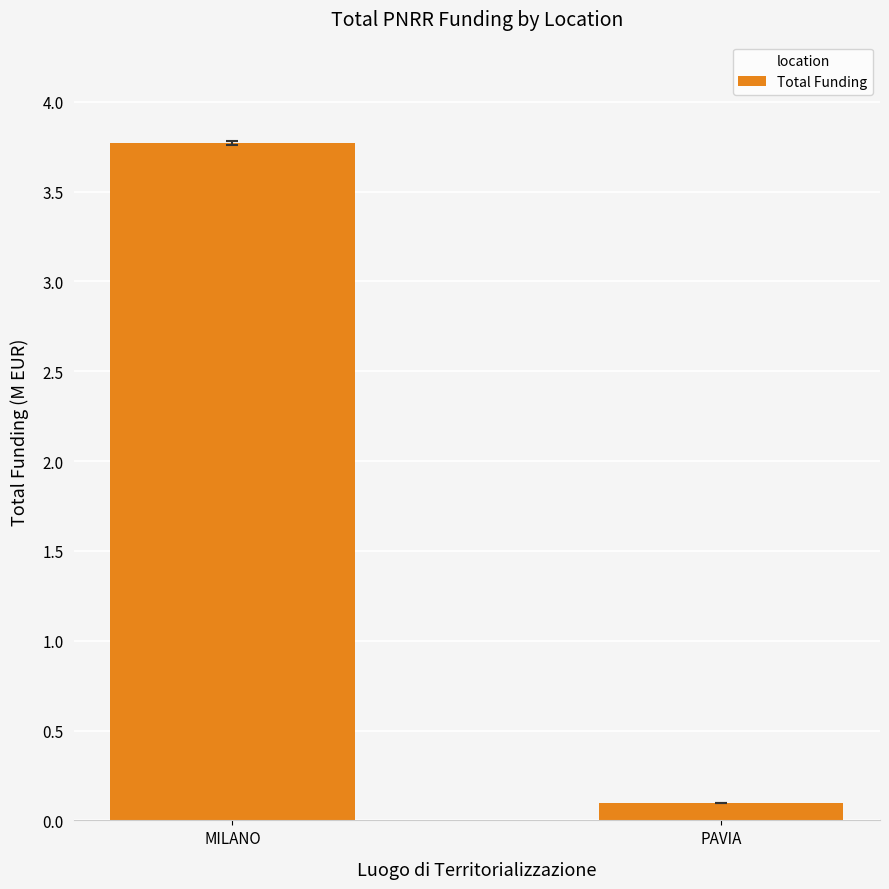

What value does the data have at PAVIA?

0.1